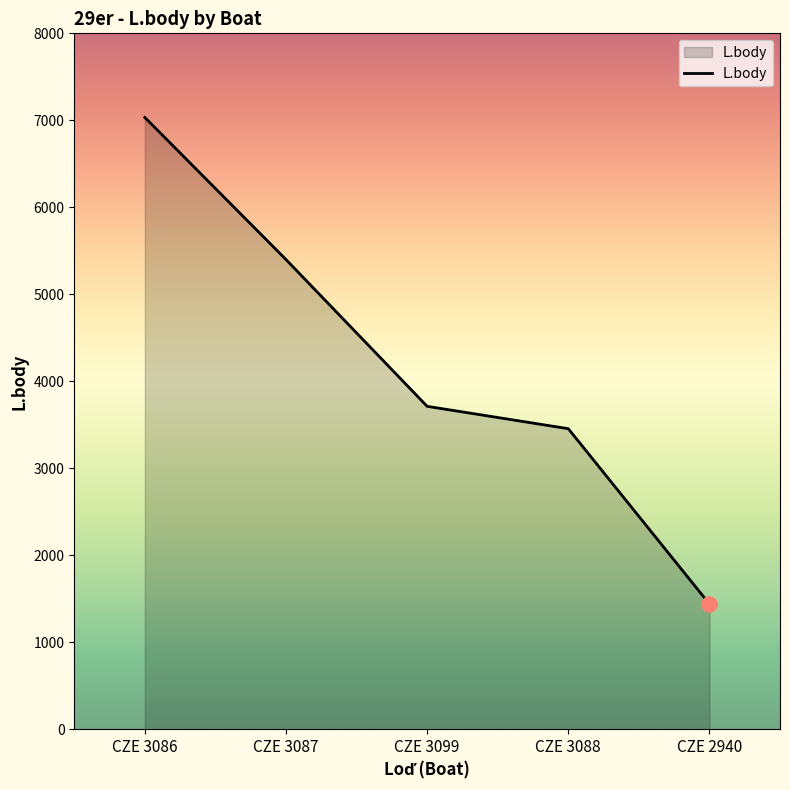

What is the change in value from CZE 3087 to CZE 3088?

-1944